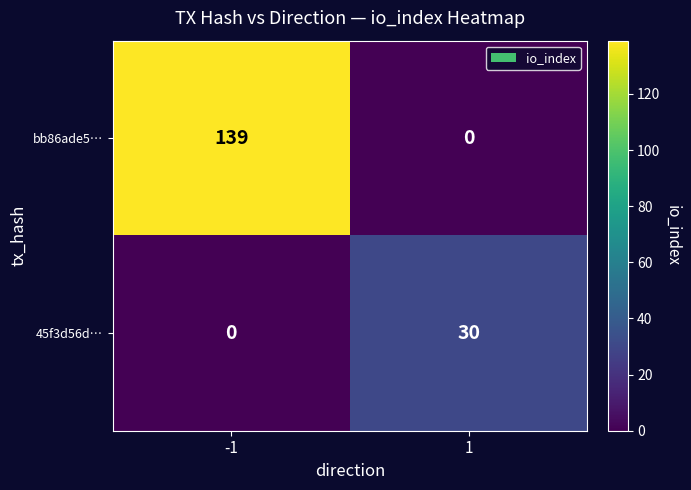

Reading left to right, list all the values displayed in this chart.

bb86ade5…: -1=139	1=0
45f3d56d…: -1=0	1=30